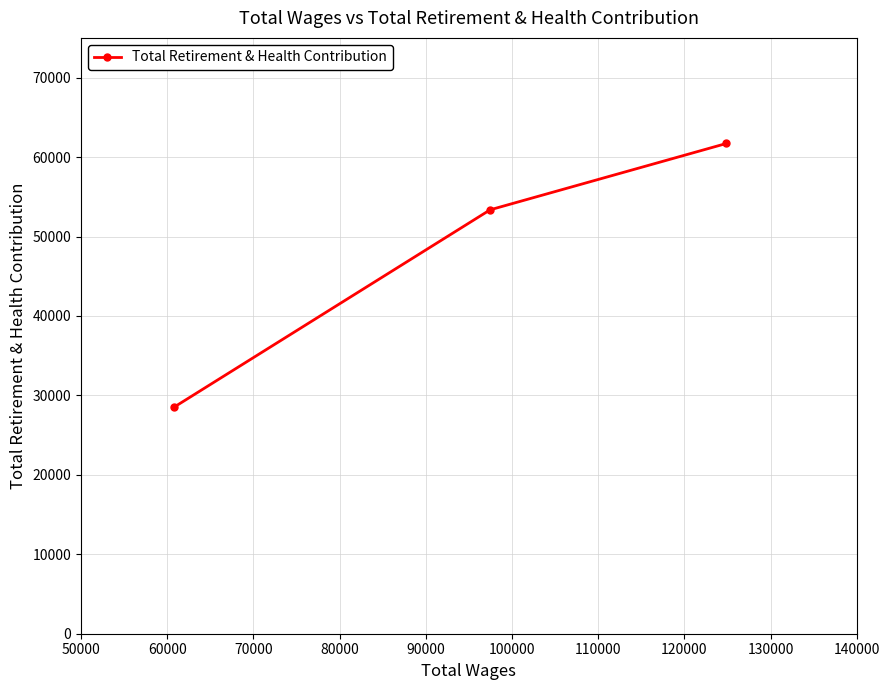

What is the average value?

47865